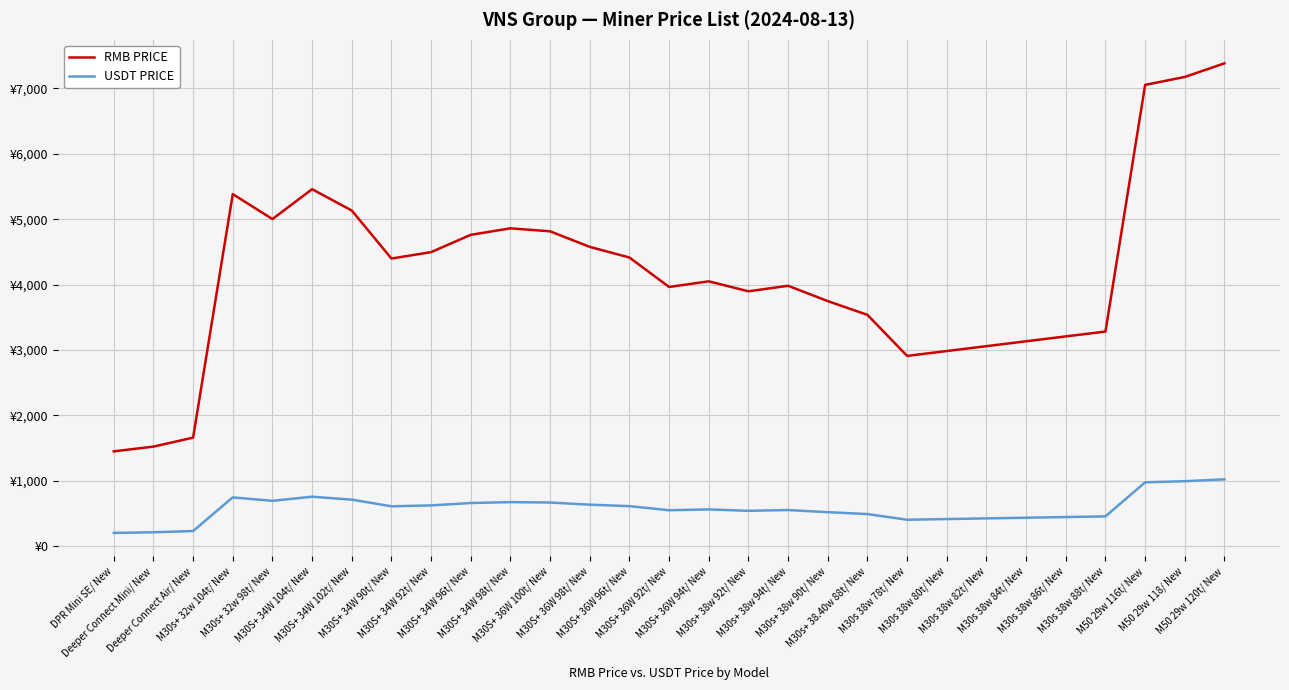

True or false: RMB PRICE has more than 2 points higher than both neighbors.

True